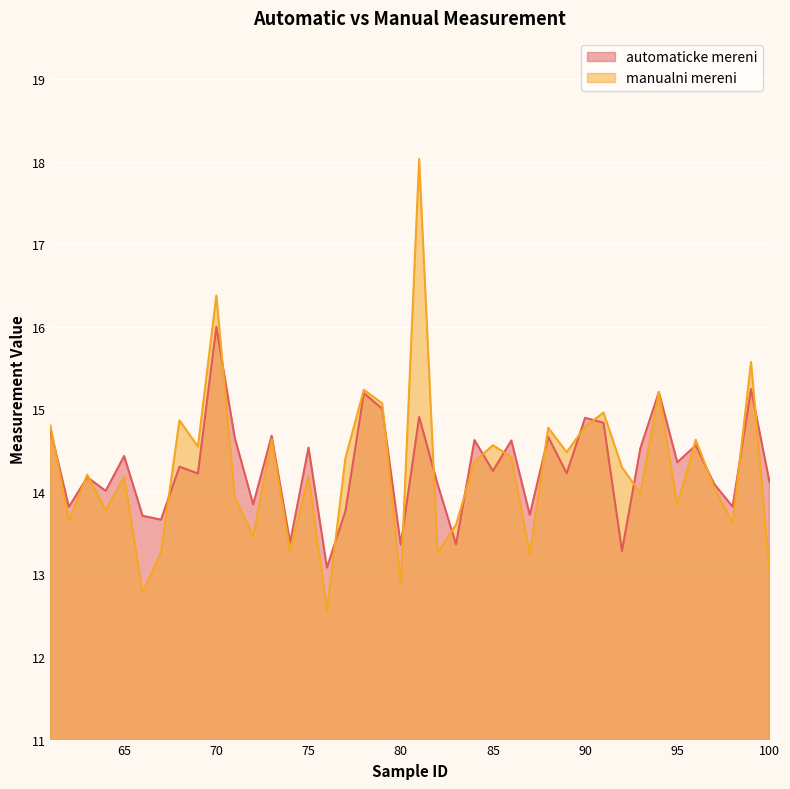

What is the spread (max minus min) of values at 71?

0.7